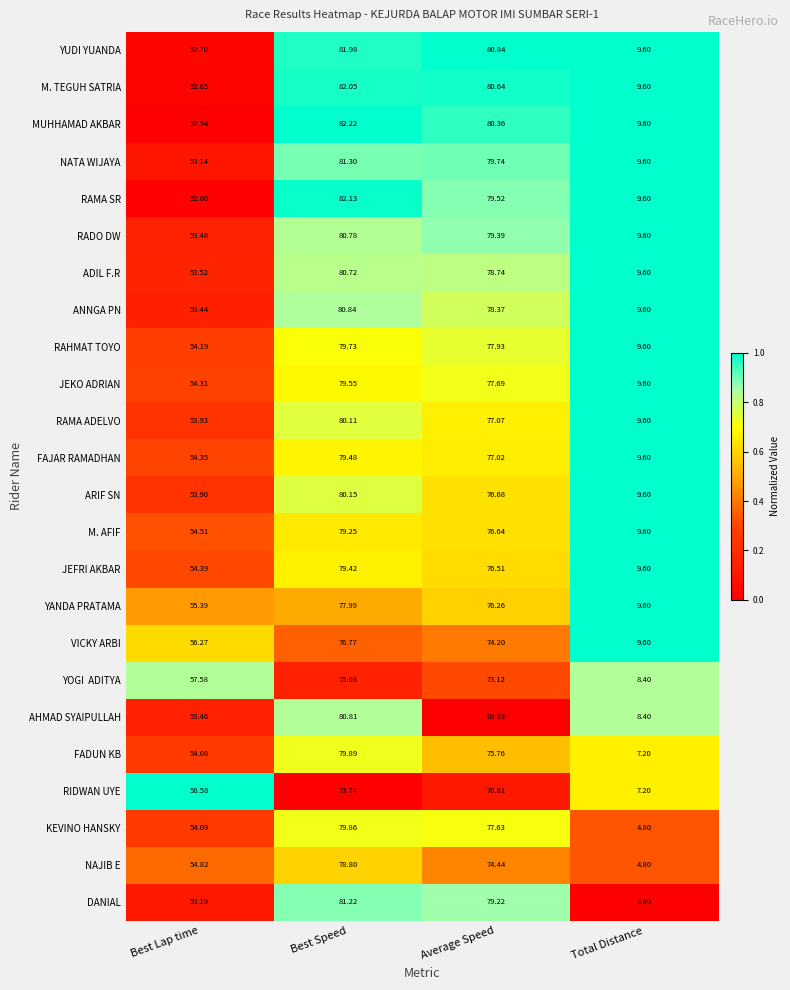

Is the value of RAMA SR at Best Speed greater than the value of ARIF SN at Average Speed?

Yes